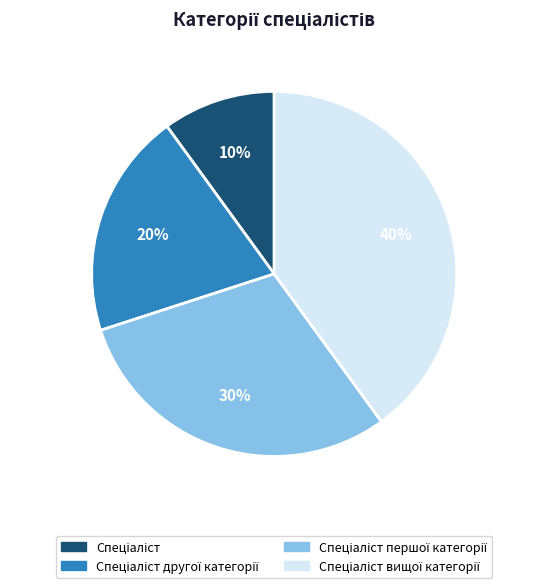

Is there any slice that represents more than half of the pie?

No